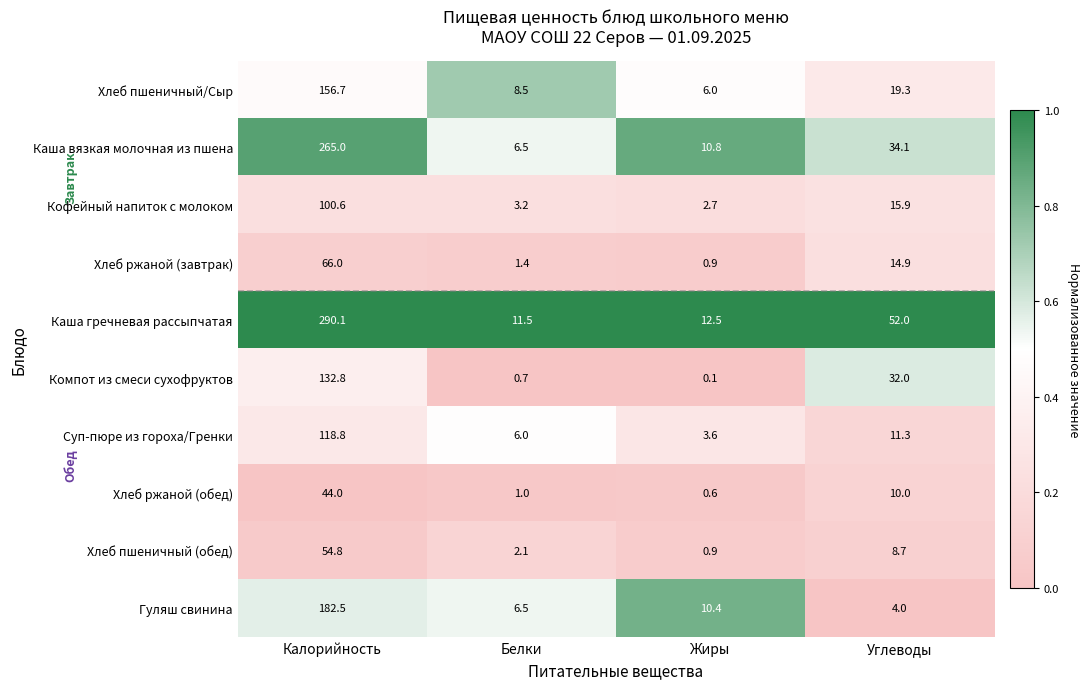

What is the difference between the second highest and minimum values in the Хлеб пшеничный (обед) series?

7.8